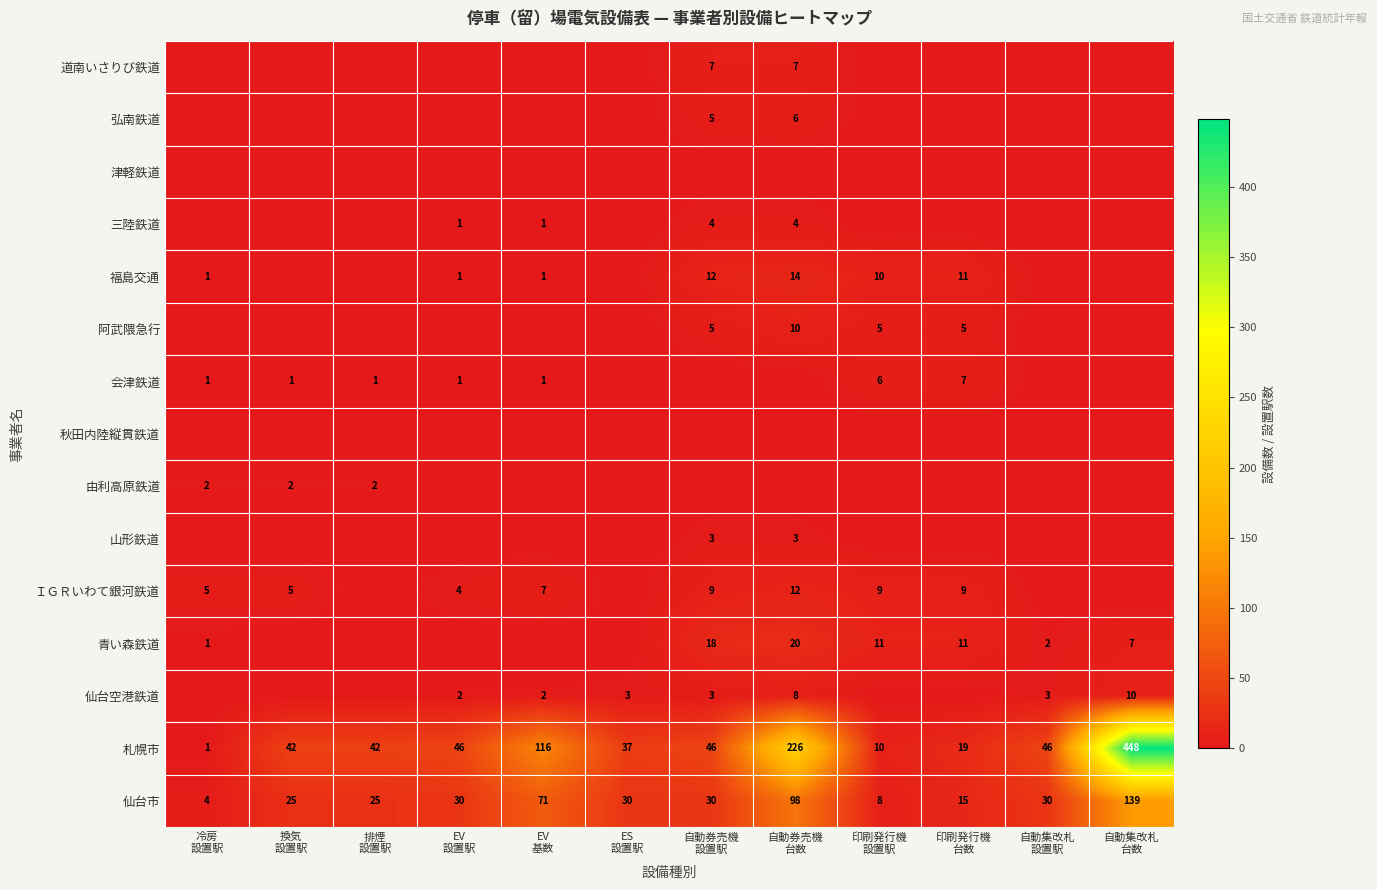

What is the lowest value of the 仙台市 series?

4